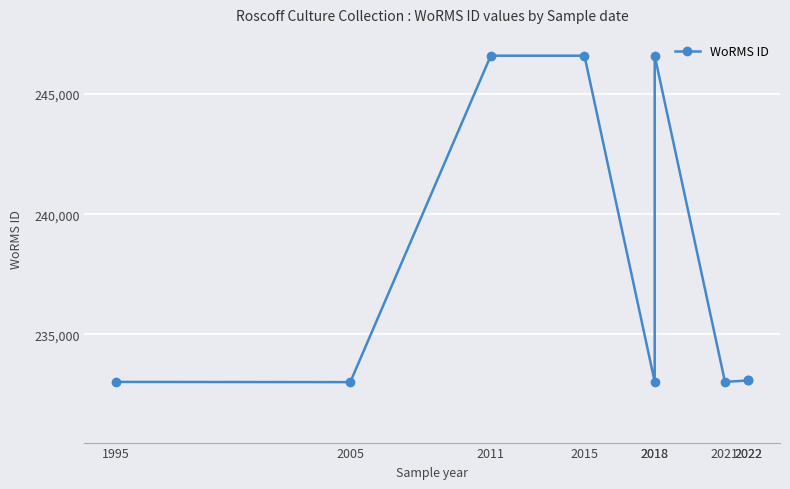

What is the value of the 4th point from the left?

246593